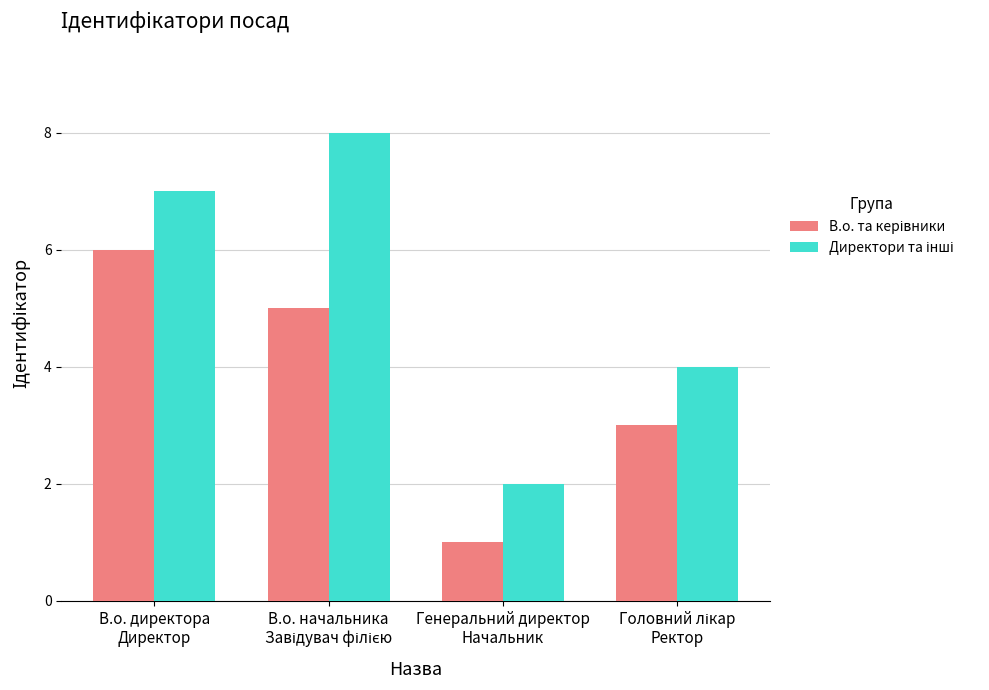

How many bars are there in total?

8